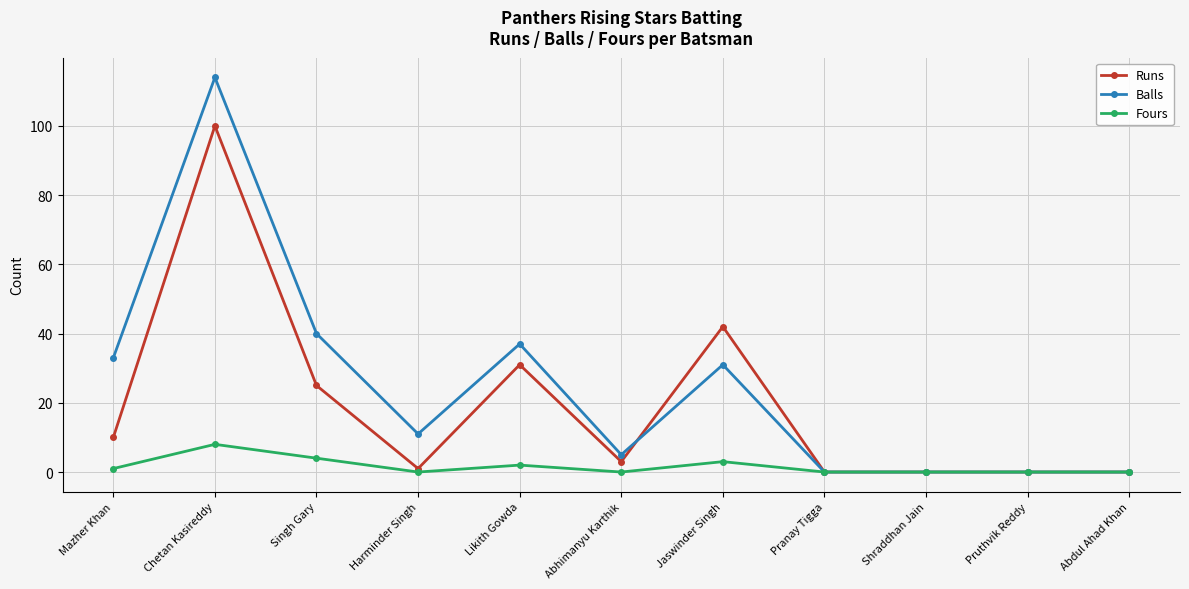

Which label corresponds to the largest value in the chart?

Chetan Kasireddy